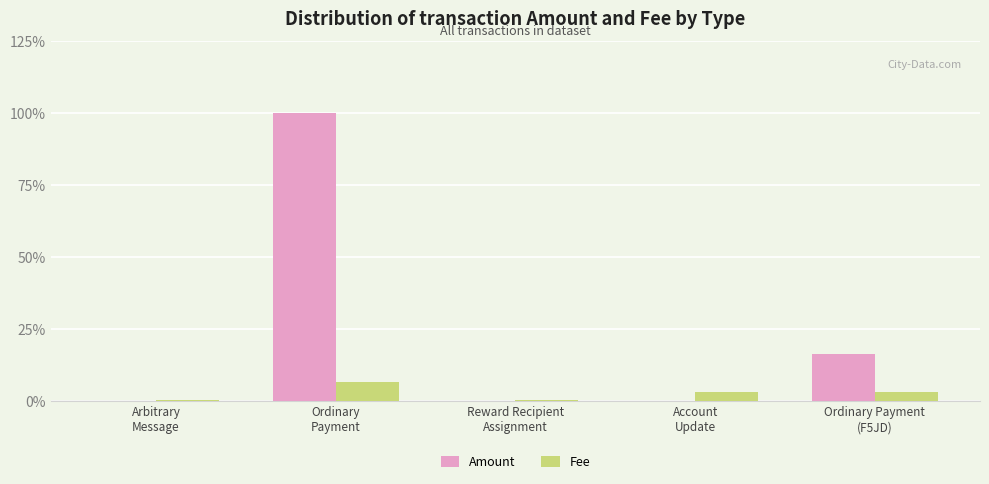

Which series has the largest total across all categories?

Amount